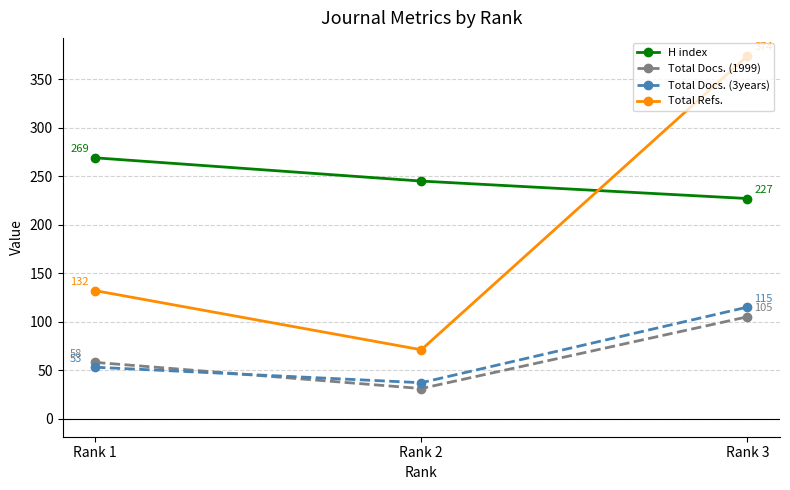

At which category is the sum across all series the highest?

Rank 3